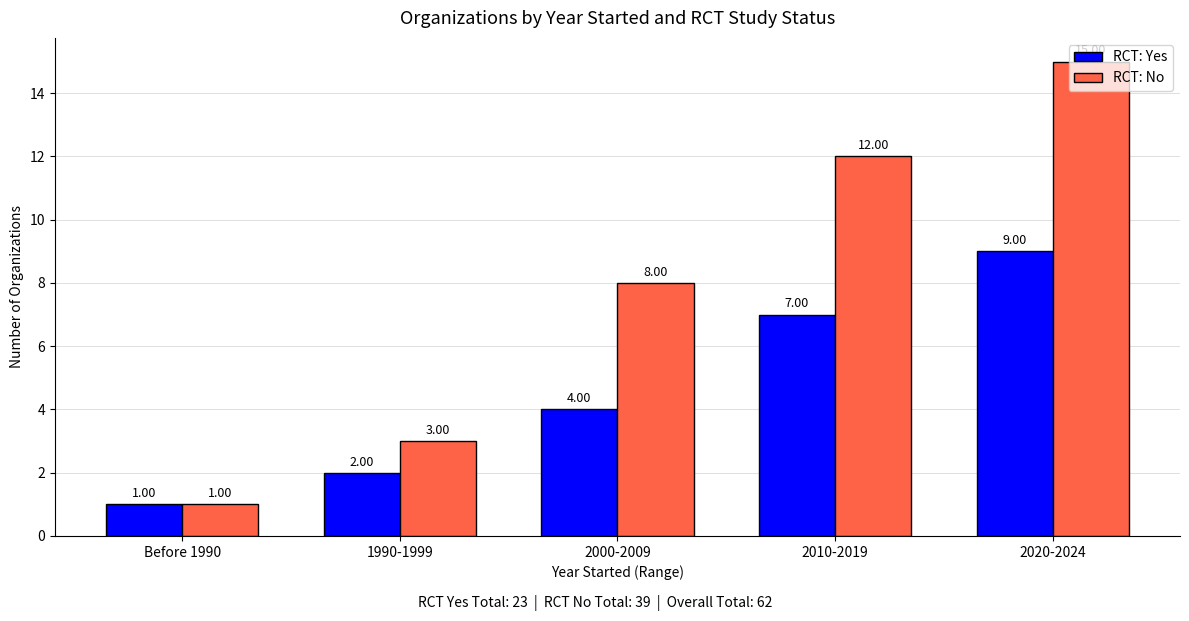

At which label is RCT: Yes closest to 5?

2000-2009